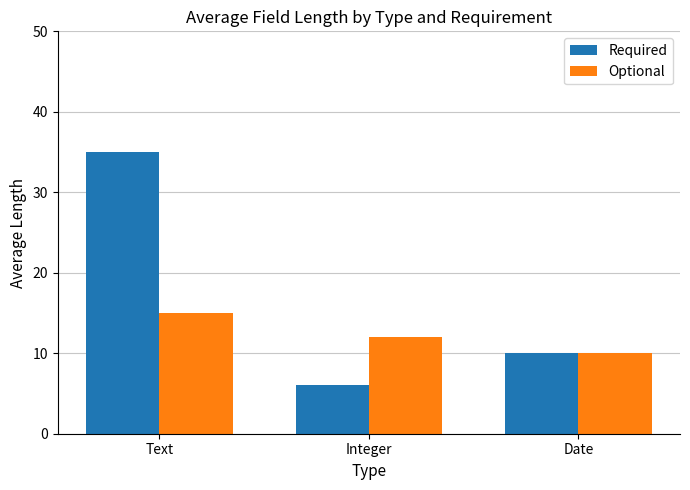

Where is Optional nearest to the value 12?

Integer